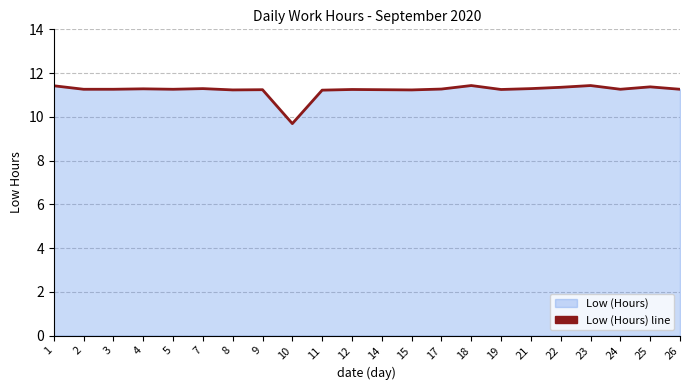

Rank the categories by value from lowest to highest.

10, 11, 8, 15, 9, 14, 12, 19, 2, 3, 5, 24, 26, 17, 4, 7, 21, 22, 25, 1, 18, 23